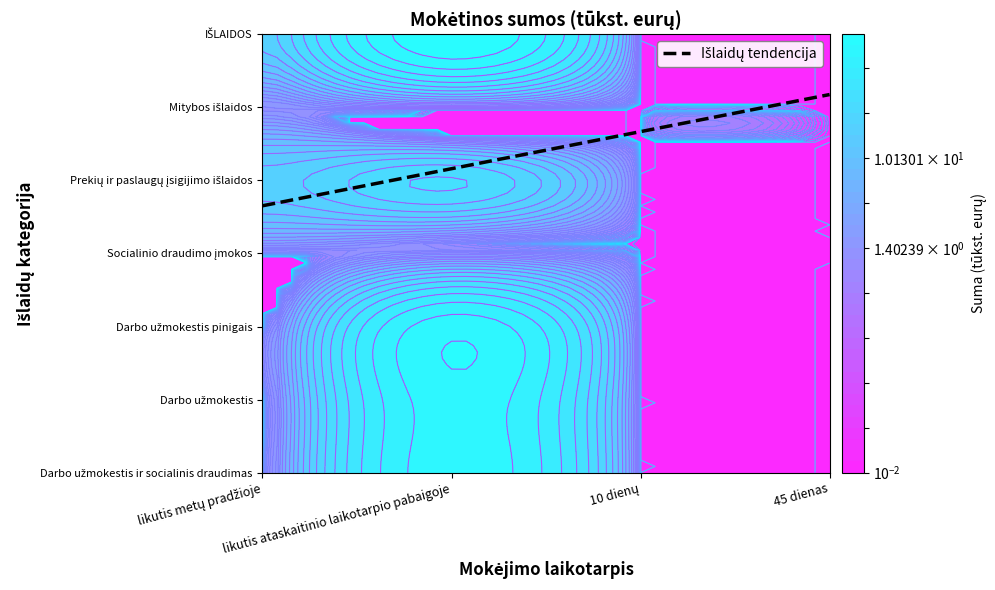

List the series in order of their peak value, highest first.

IŠLAIDOS, Darbo užmokestis ir socialinis draudimas, Darbo užmokestis, Darbo užmokestis pinigais, Prekių ir paslaugų įsigijimo išlaidos, Mitybos išlaidos, Socialinio draudimo įmokos